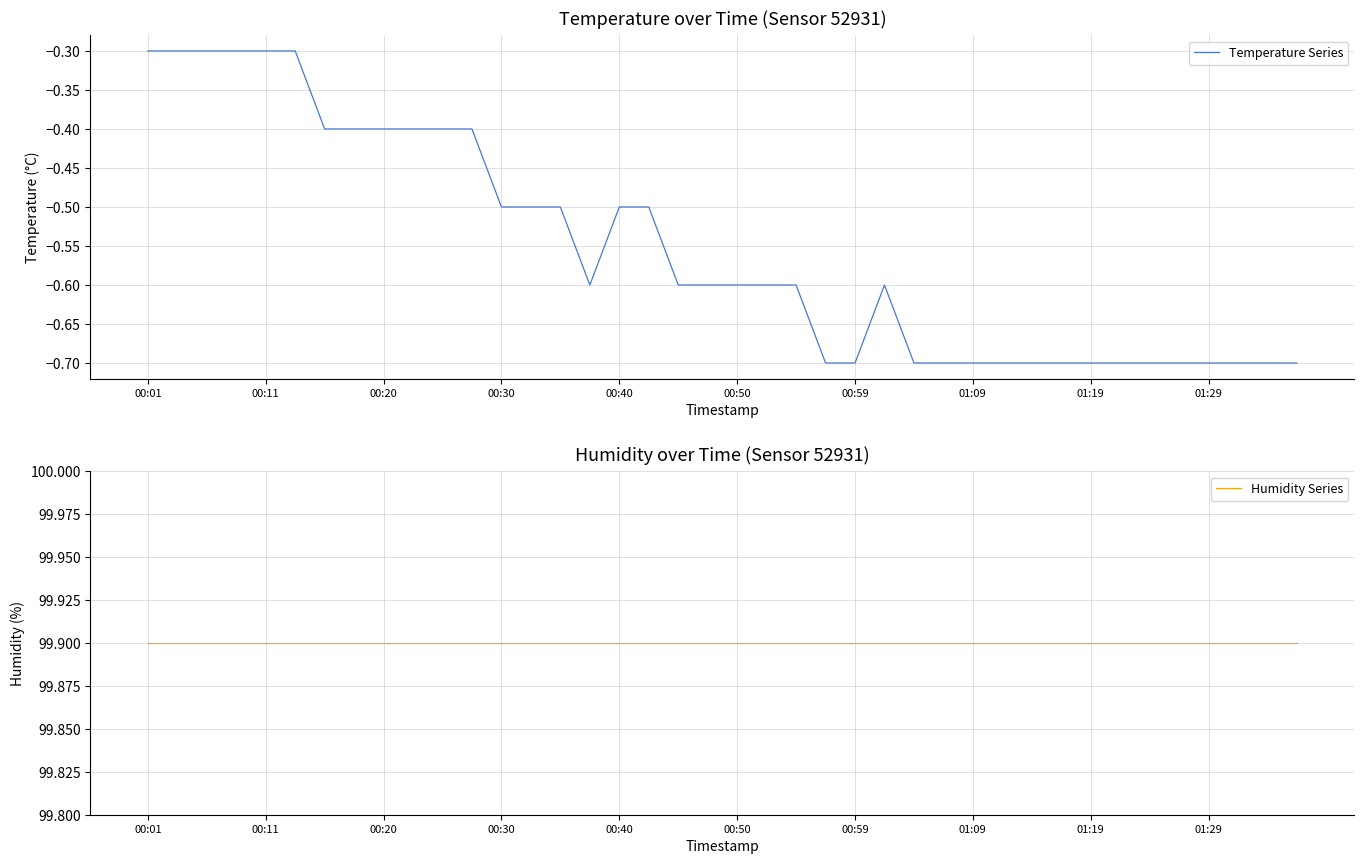

The Temperature Series series shows -0.3 at 00:11. True or false?

True